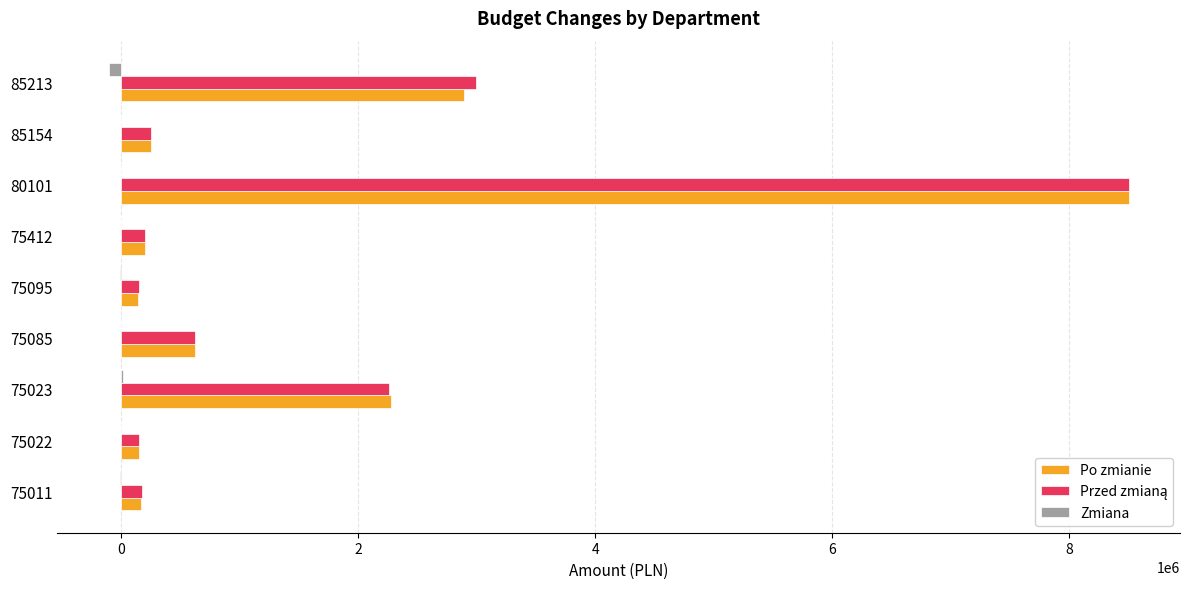

At which category is the sum across all series the highest?

80101